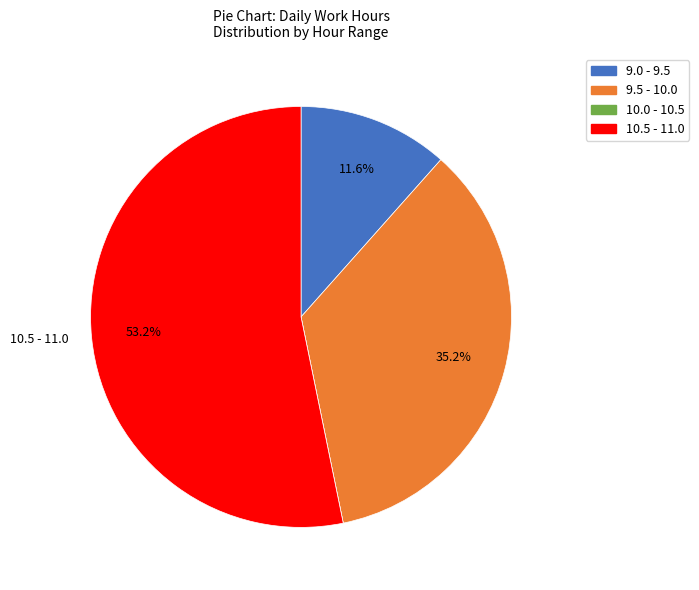

Is there any slice that represents more than half of the pie?

Yes